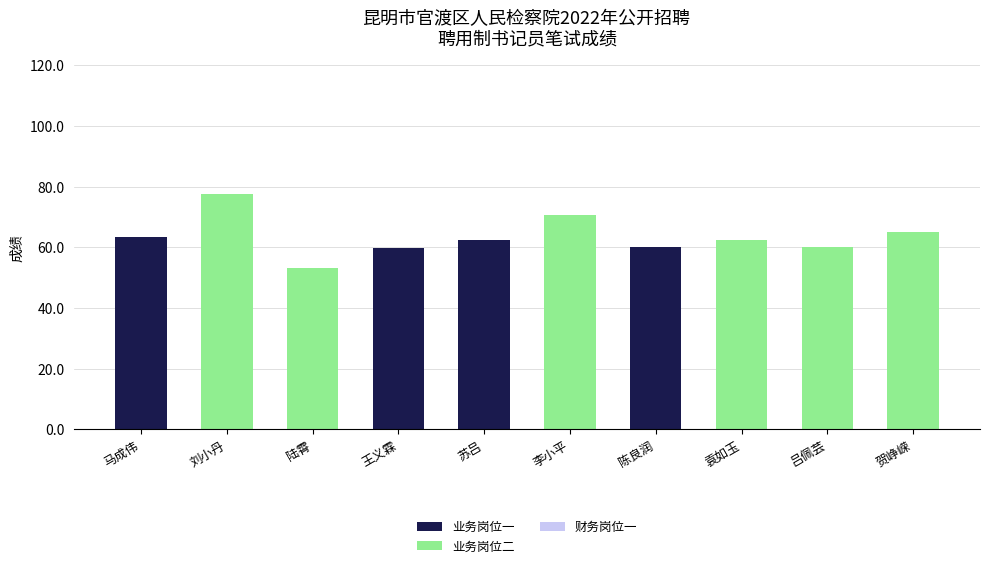

The 业务岗位一 series shows 63.3 at 马成伟. True or false?

True